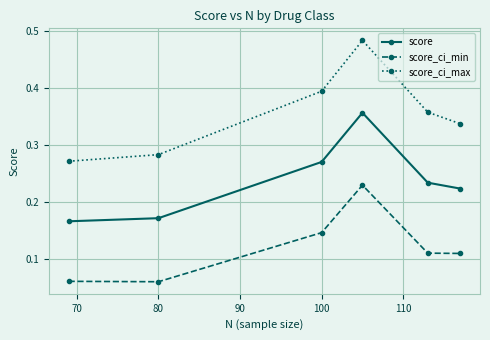

How many interior local peaks does the score series have?

1